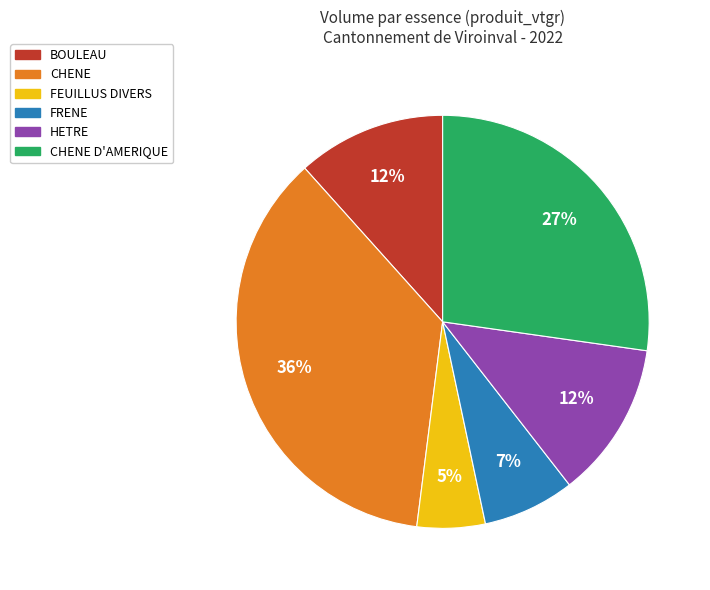

To the nearest percent, what is the average slice percentage?

17%